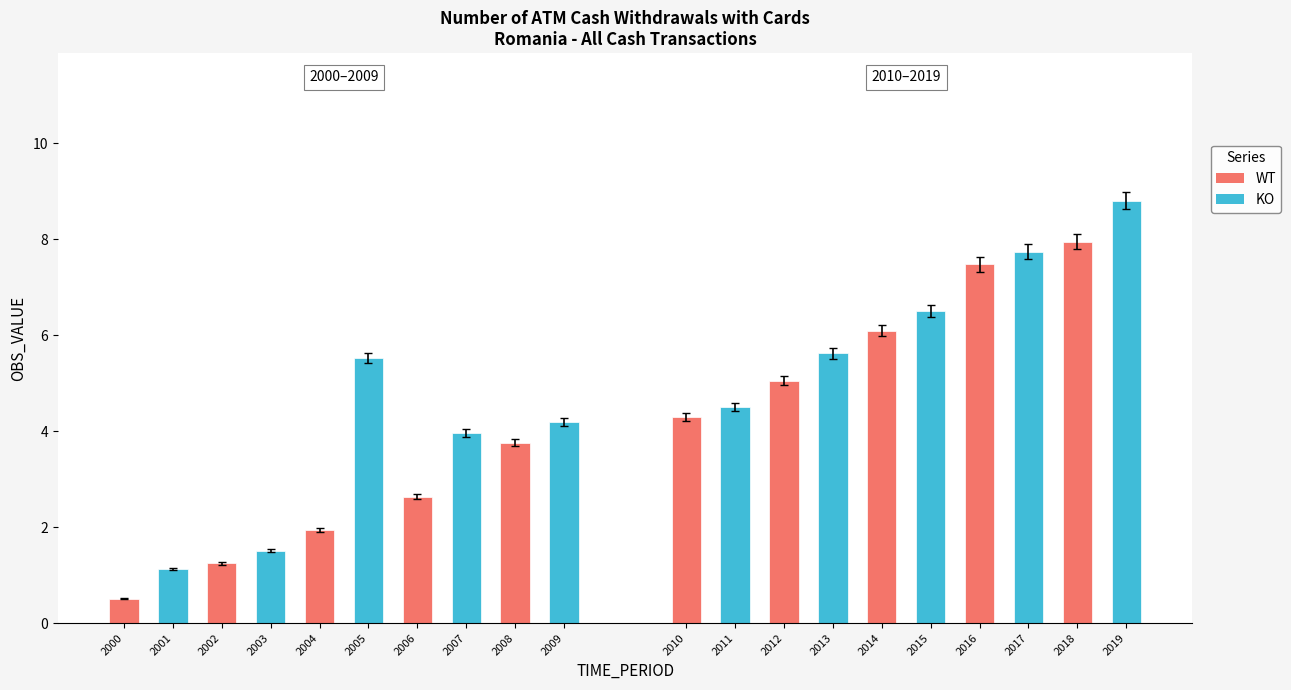

Reading left to right, transcribe all the data shown in this chart.

0.5	1.1	1.2	1.5	1.9	5.5	2.6	4.0	3.8	4.2	4.3	4.5	5.1	5.6	6.1	6.5	7.5	7.7	7.9	8.8